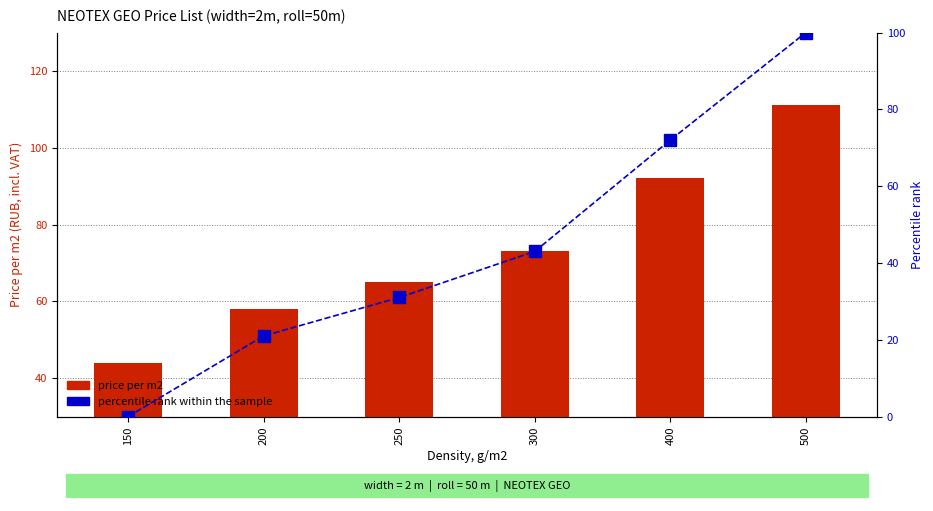

Which series has the largest total across all categories?

price per m2